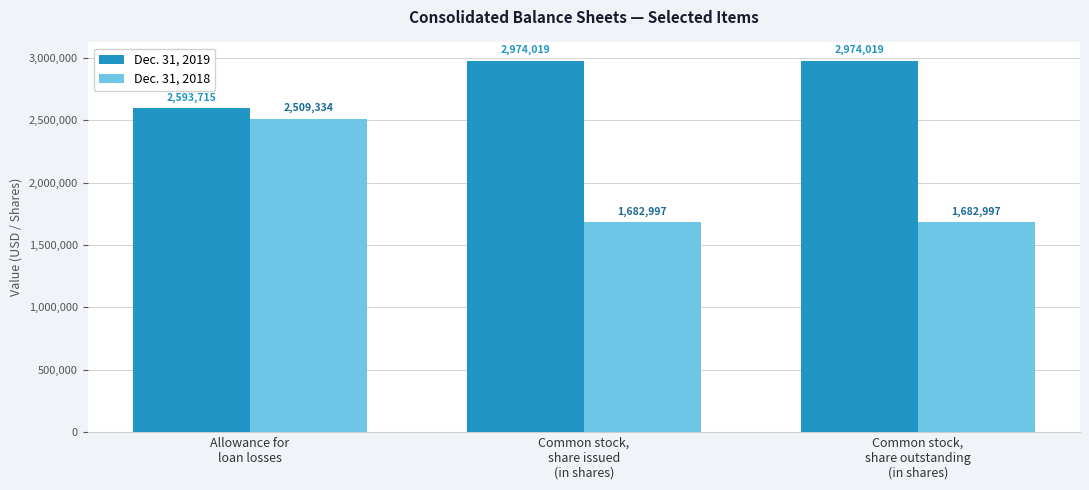

Which series has the widest spread of values?

Dec. 31, 2018